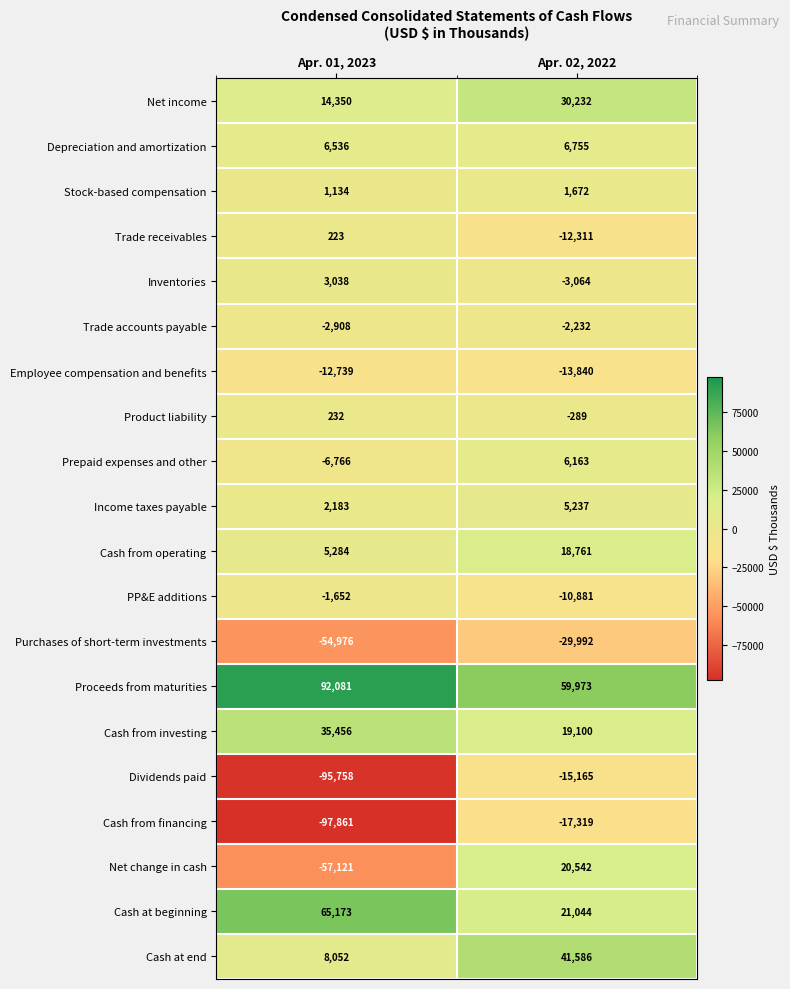

Where is Cash at end nearest to the value 24819?

Apr. 01, 2023